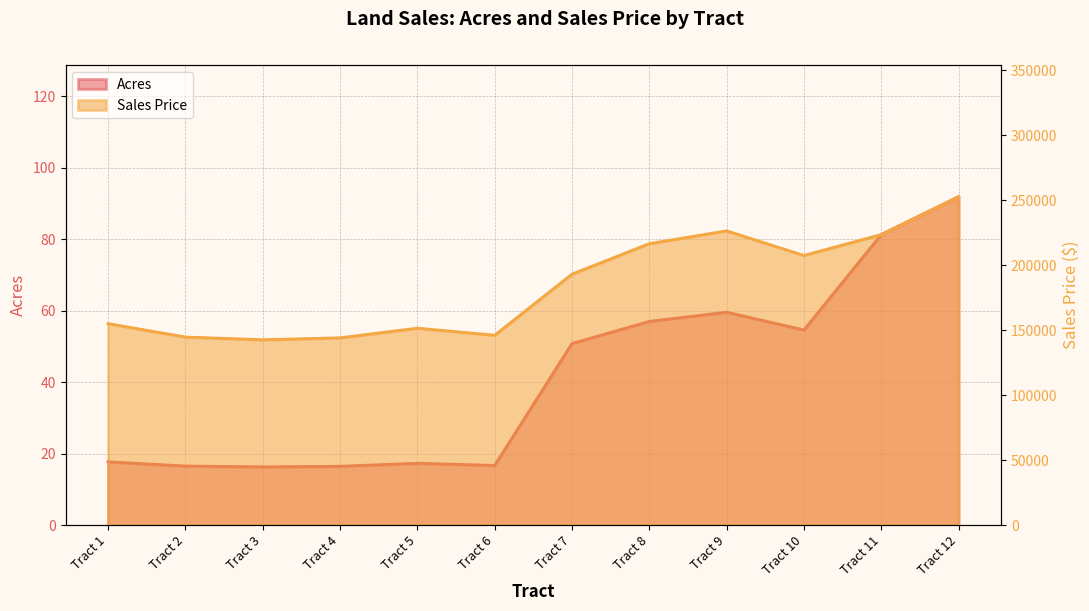

Where is the first local minimum for Sales Price?

Tract 3